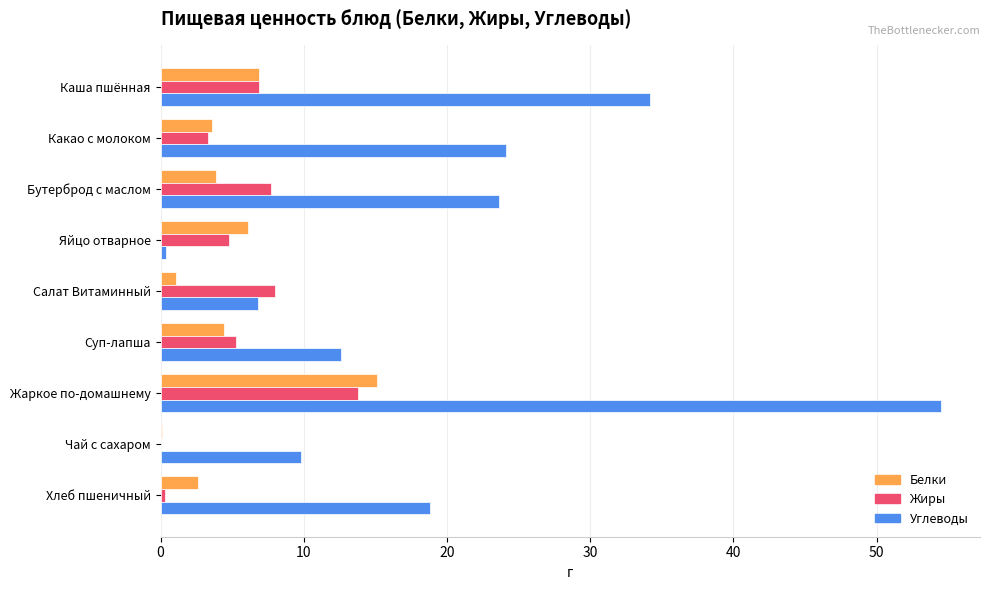

What is the sum of all Белки values?

43.8